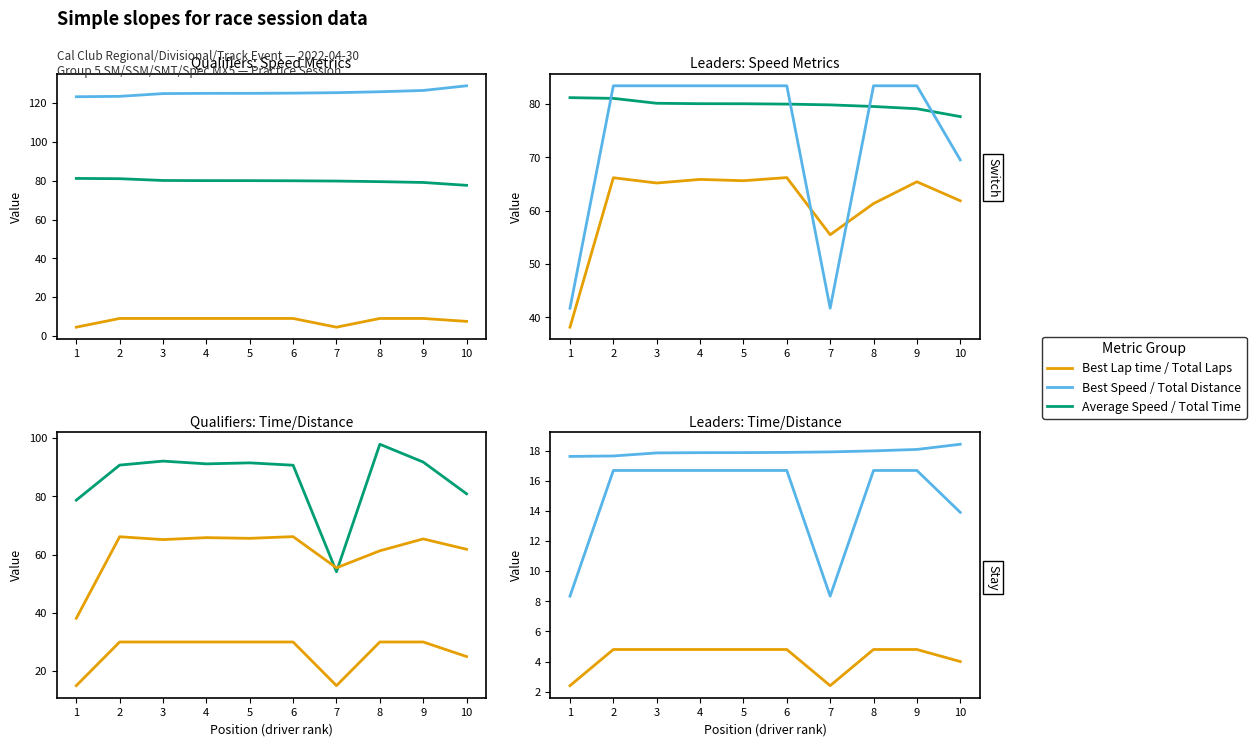

What is the difference between the maximum and second lowest values in the Best Lap time series?

5.4